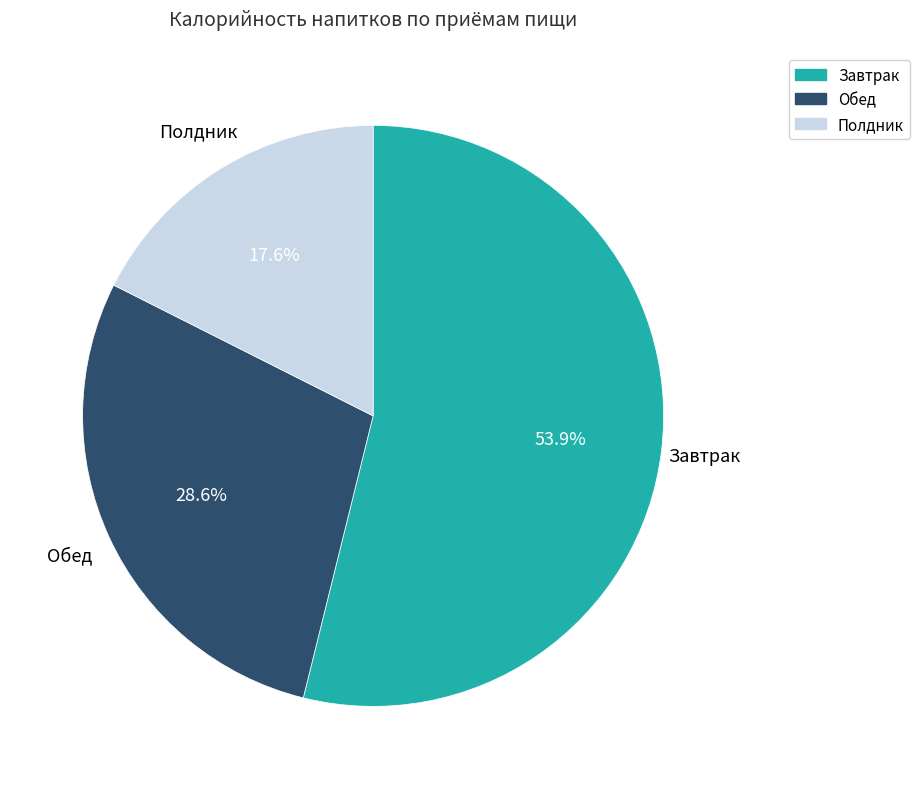

What percentage do Завтрак and Обед together represent?

82.4%